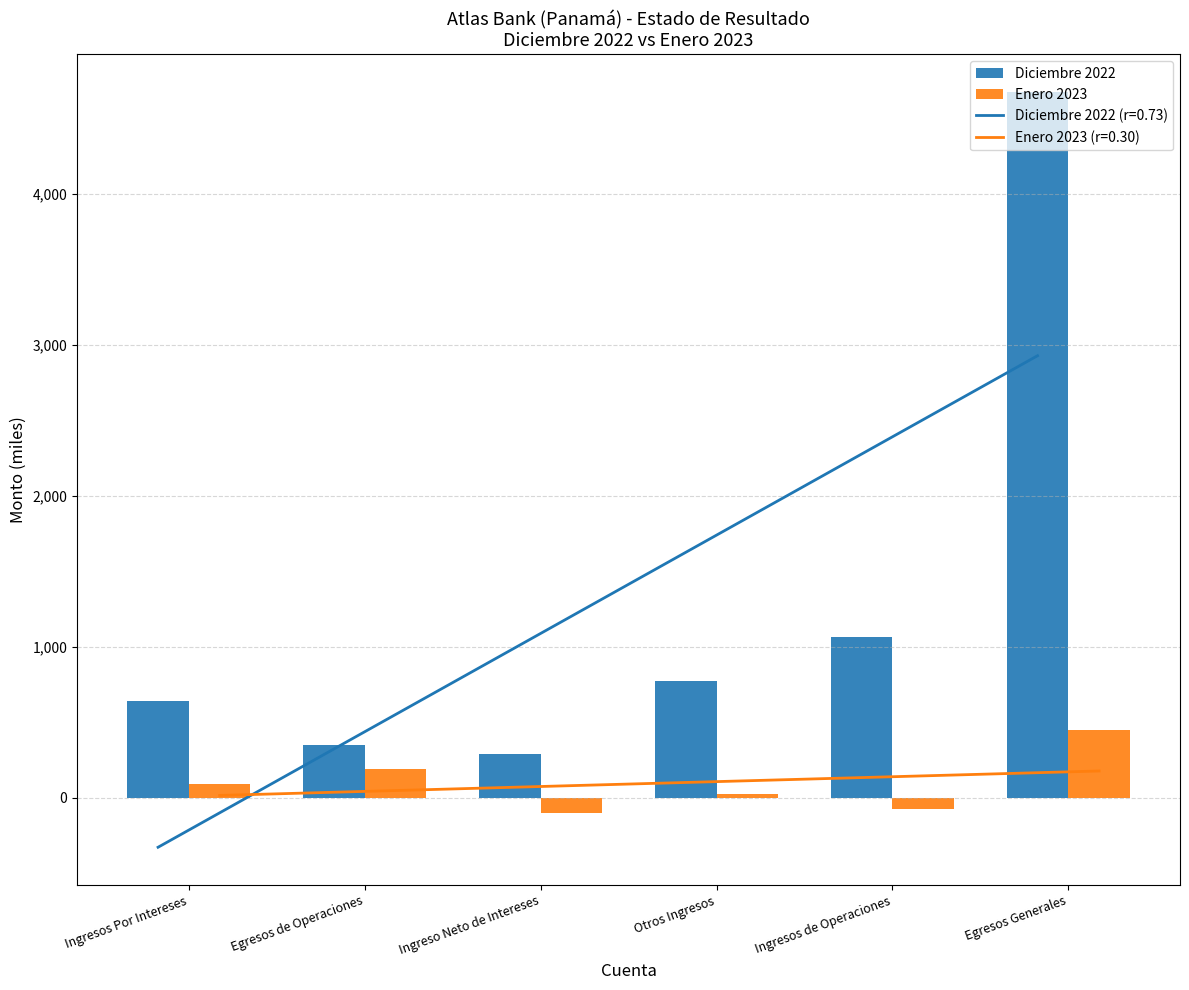

Rank the series by their average value, from lowest to highest.

Enero 2023, Diciembre 2022